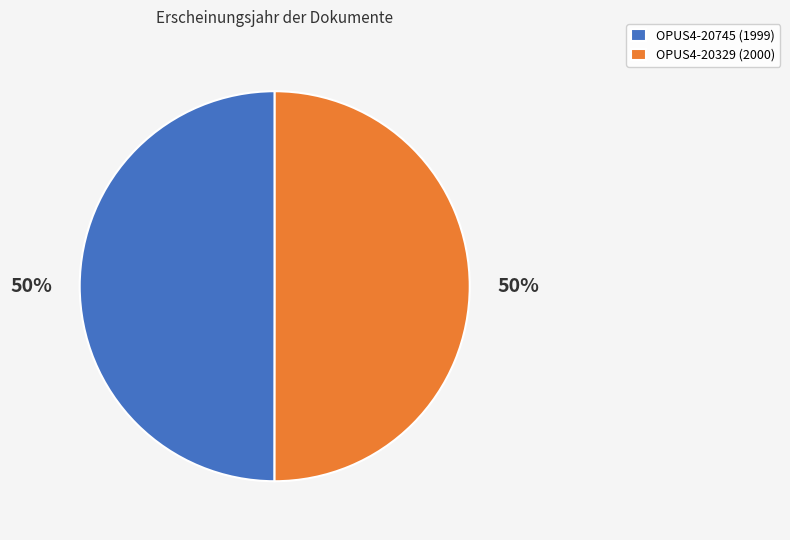

To the nearest percent, what is the combined percentage of OPUS4-20745 and OPUS4-20329?

100%